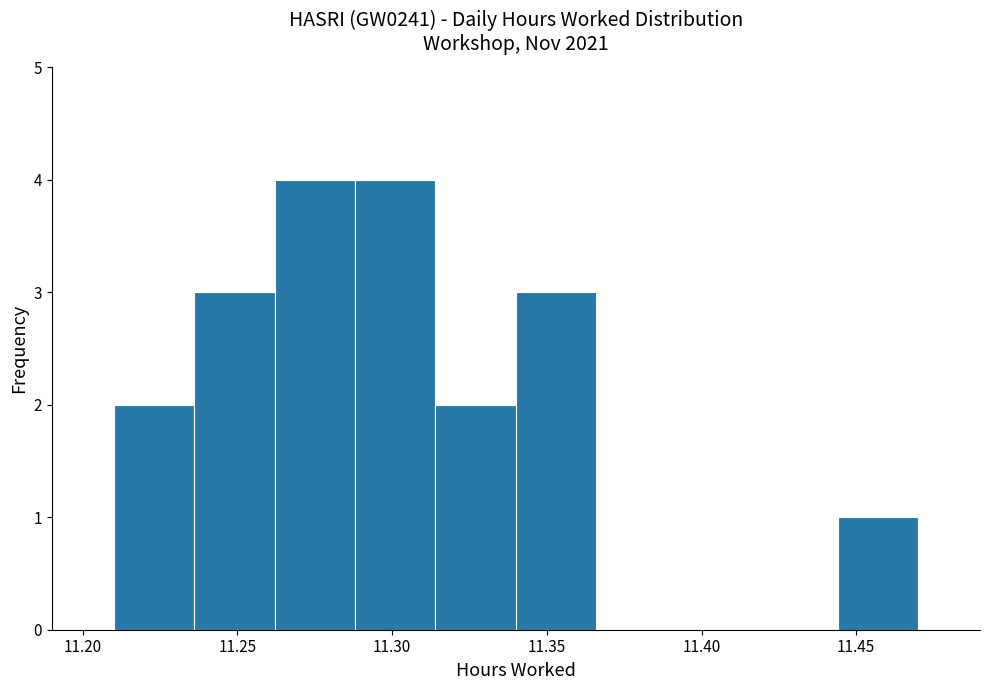

What is the height of the bar covering 11.314 to 11.340 on the x-axis? Neither the bar edges nor the heights are printed on the chart, so give them approximately, as read against the axes.

2